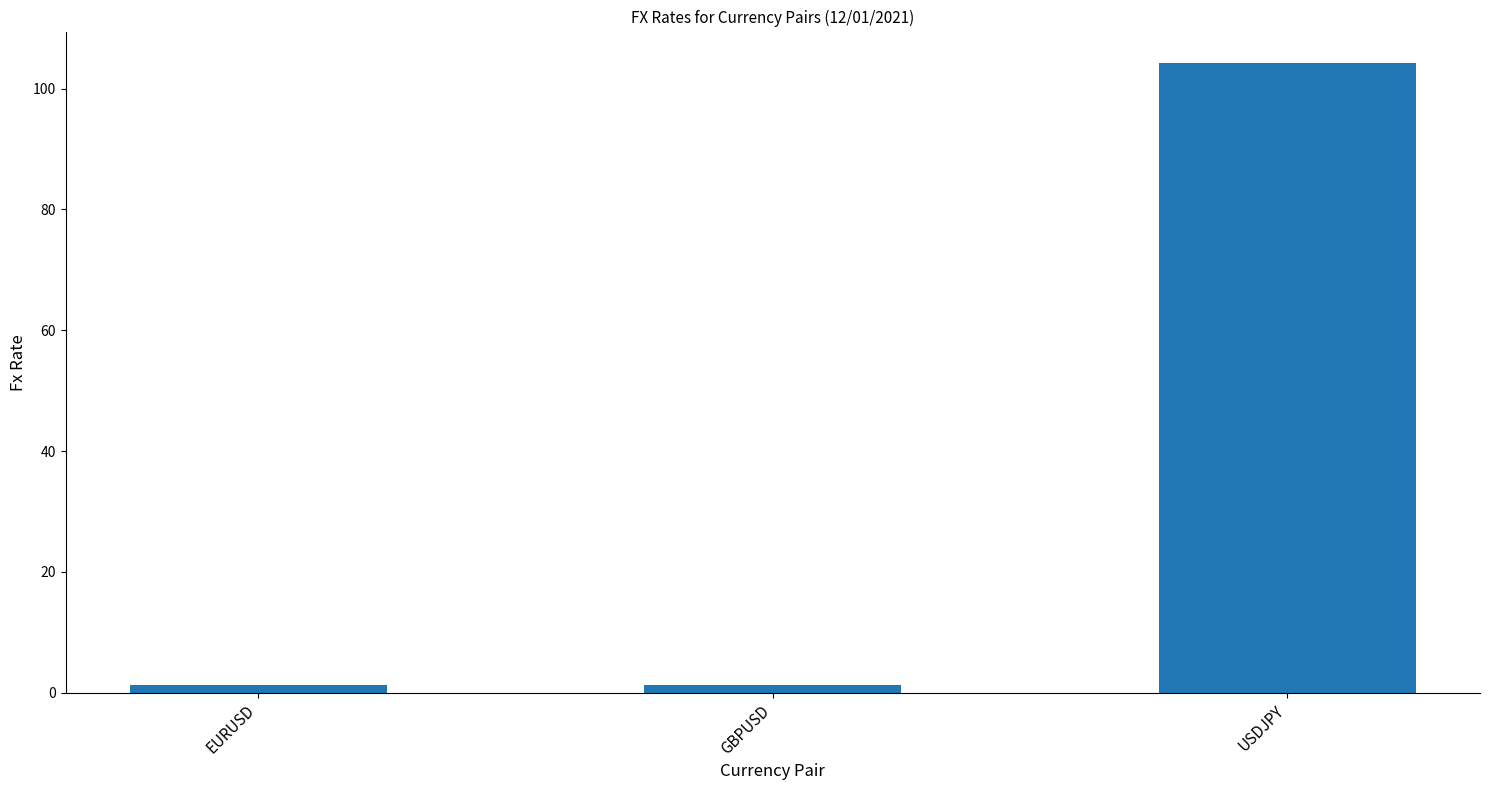

Is it true that the value at USDJPY is 104.2?

True